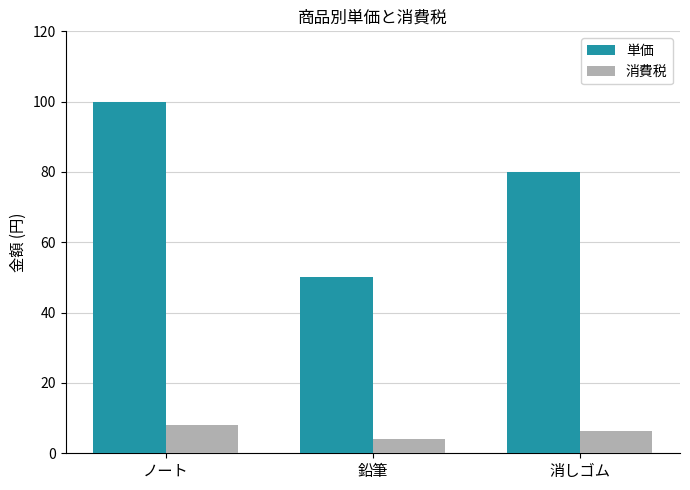

What are all the series names shown in the legend?

単価, 消費税